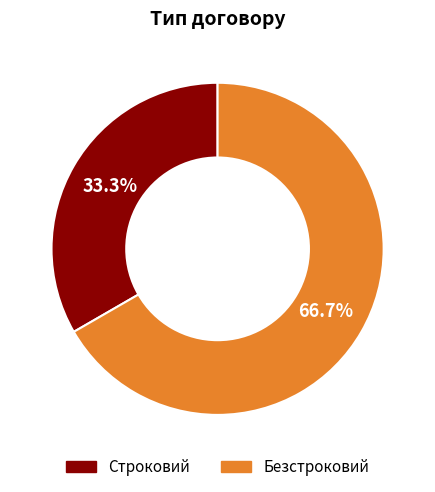

Is the sum of Безстроковий and Строковий greater than half?

Yes